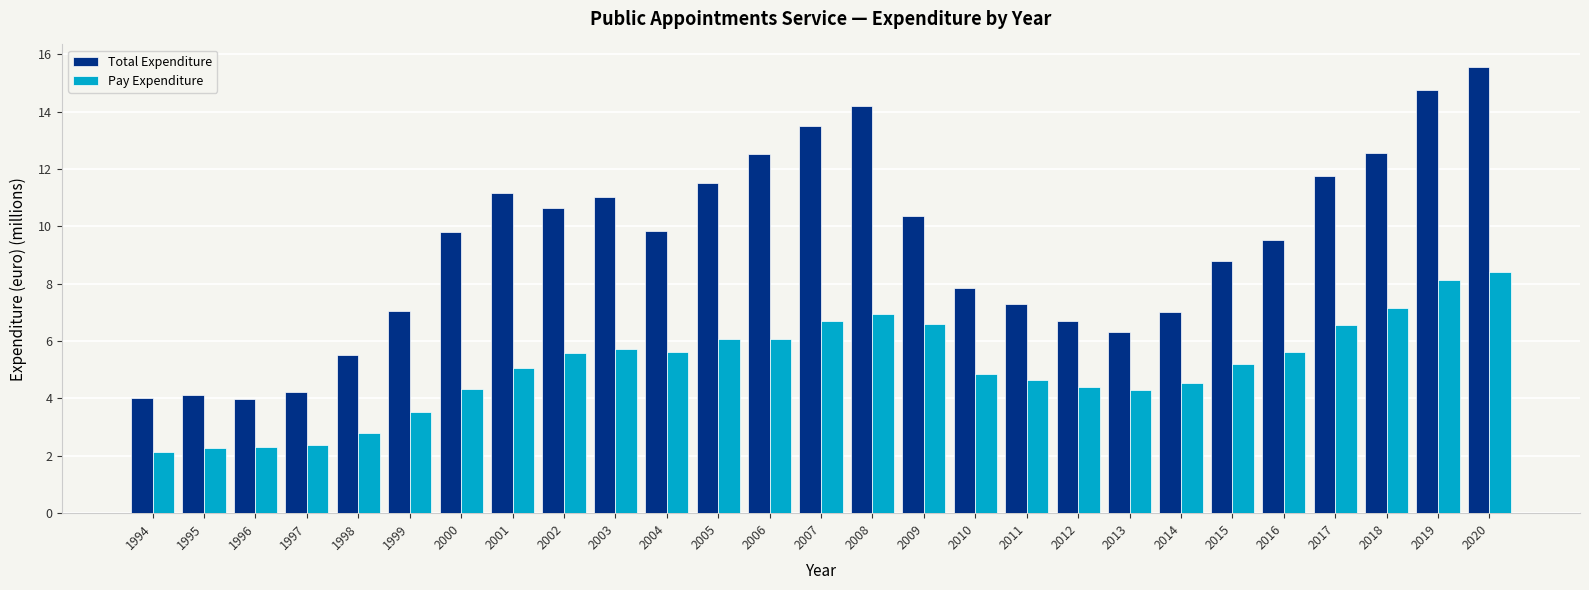

How many distinct data groups are displayed?

2